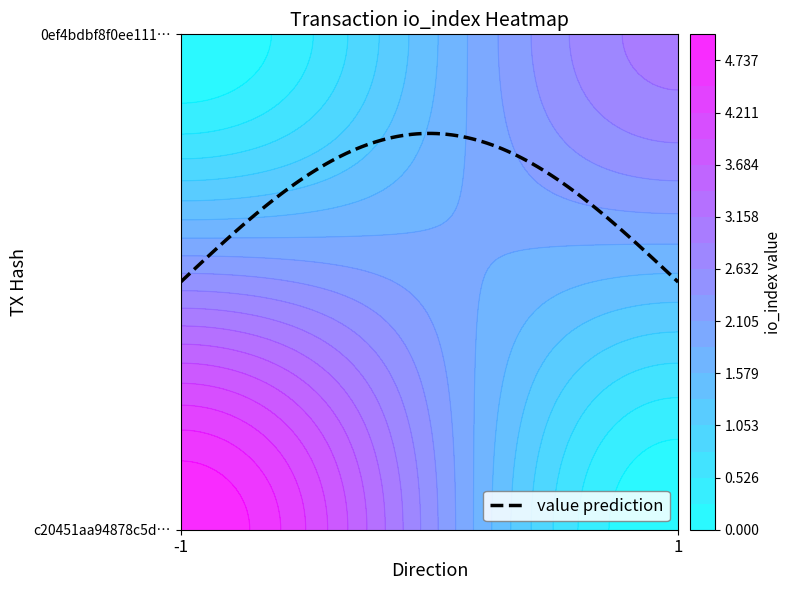

How many values in c20451aa94878c5da8f5289c438592cad405f71 are above zero?

1